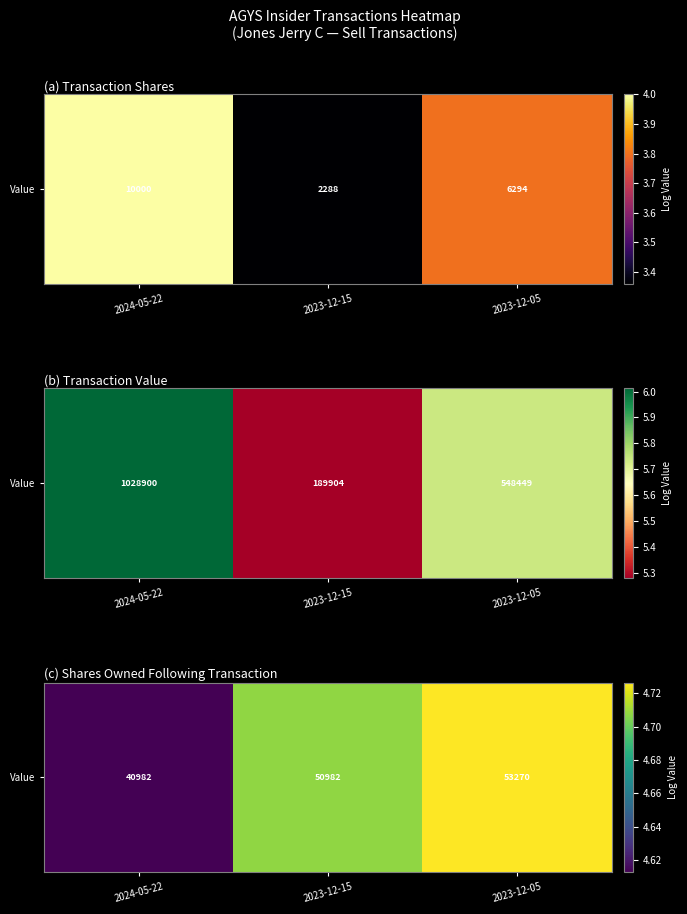

List the labels in order of value, smallest first.

2024-05-22, 2023-12-15, 2023-12-05